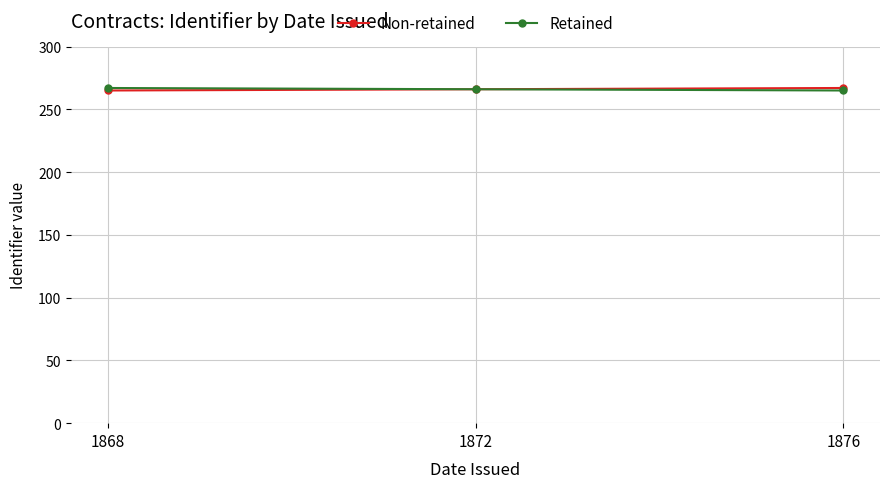

What is the difference between the maximum and second lowest values in the Non-retained series?

1